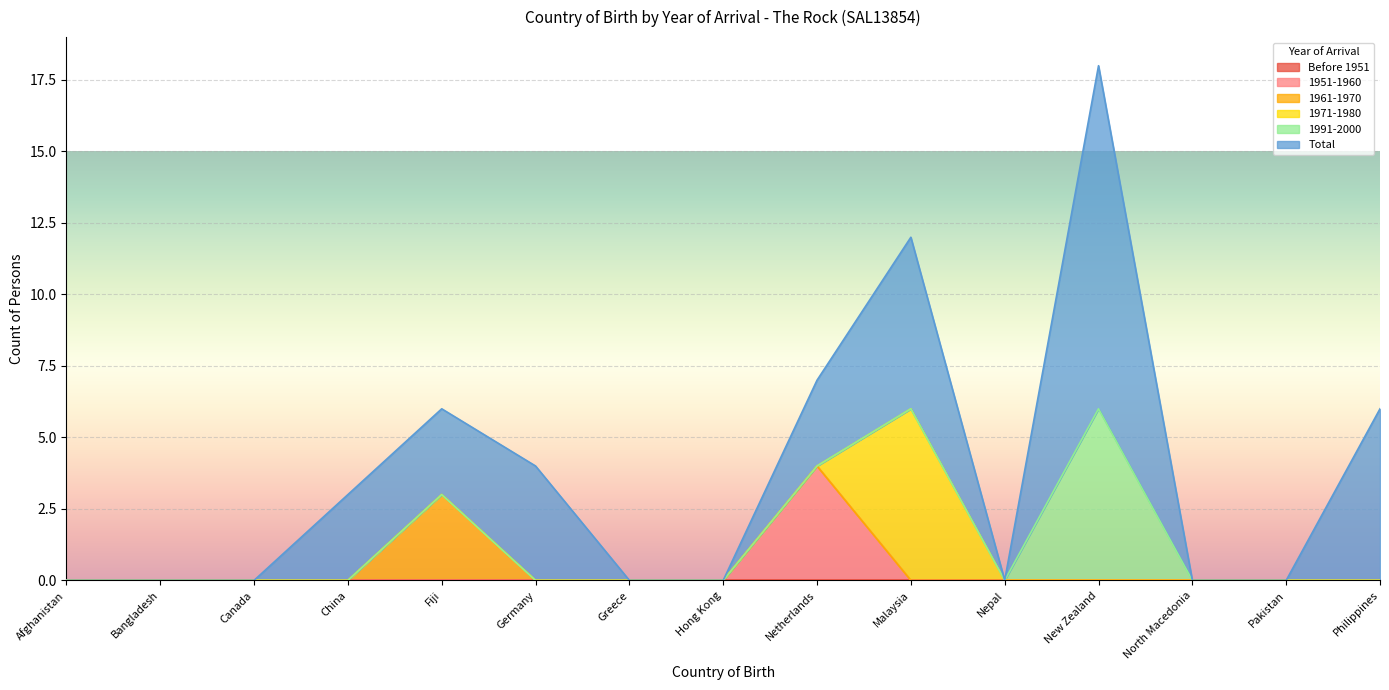

The value of 1971-1980 at Netherlands is -2. True or false?

False